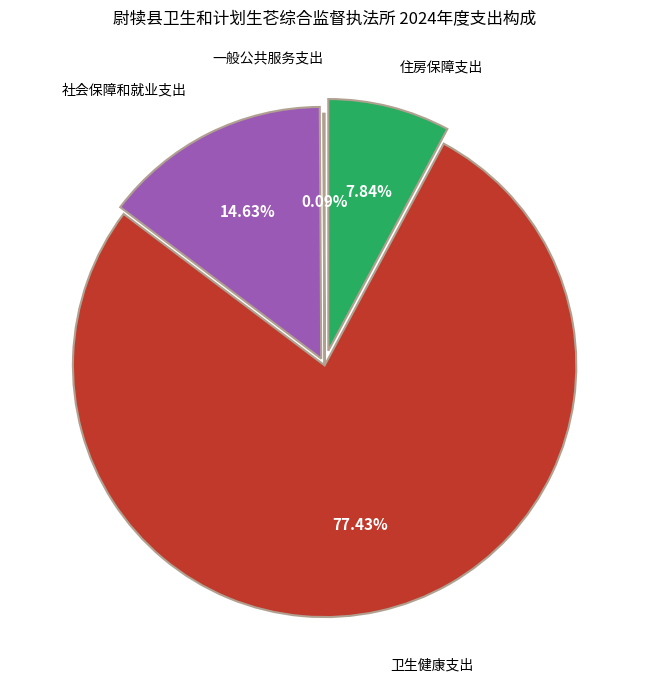

Does any single category account for the majority?

Yes